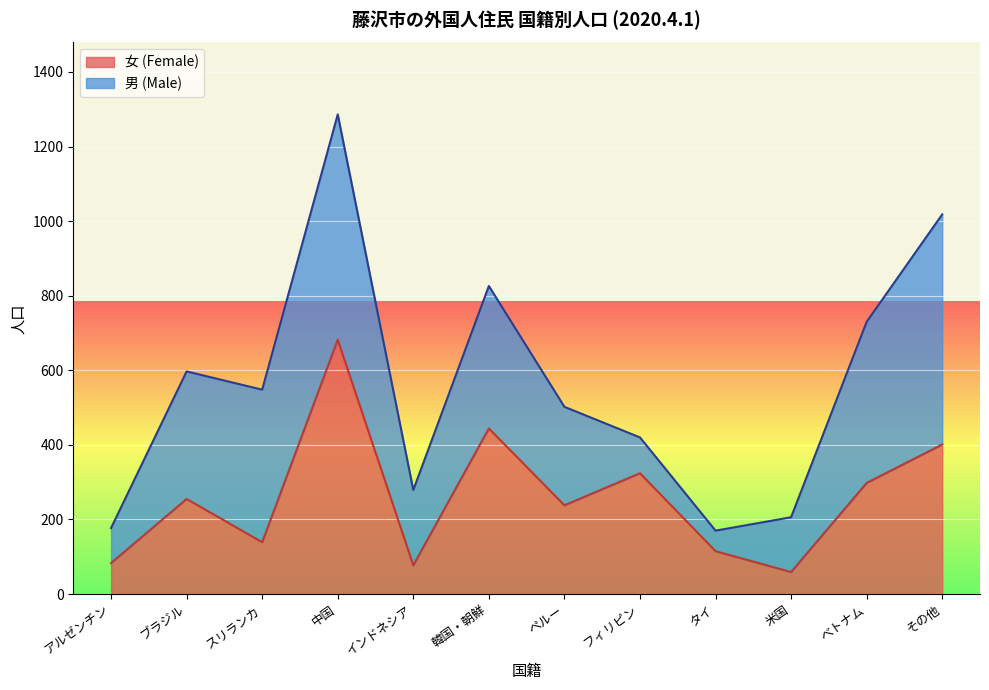

Which has a higher value, アルゼンチン or インドネシア?

アルゼンチン